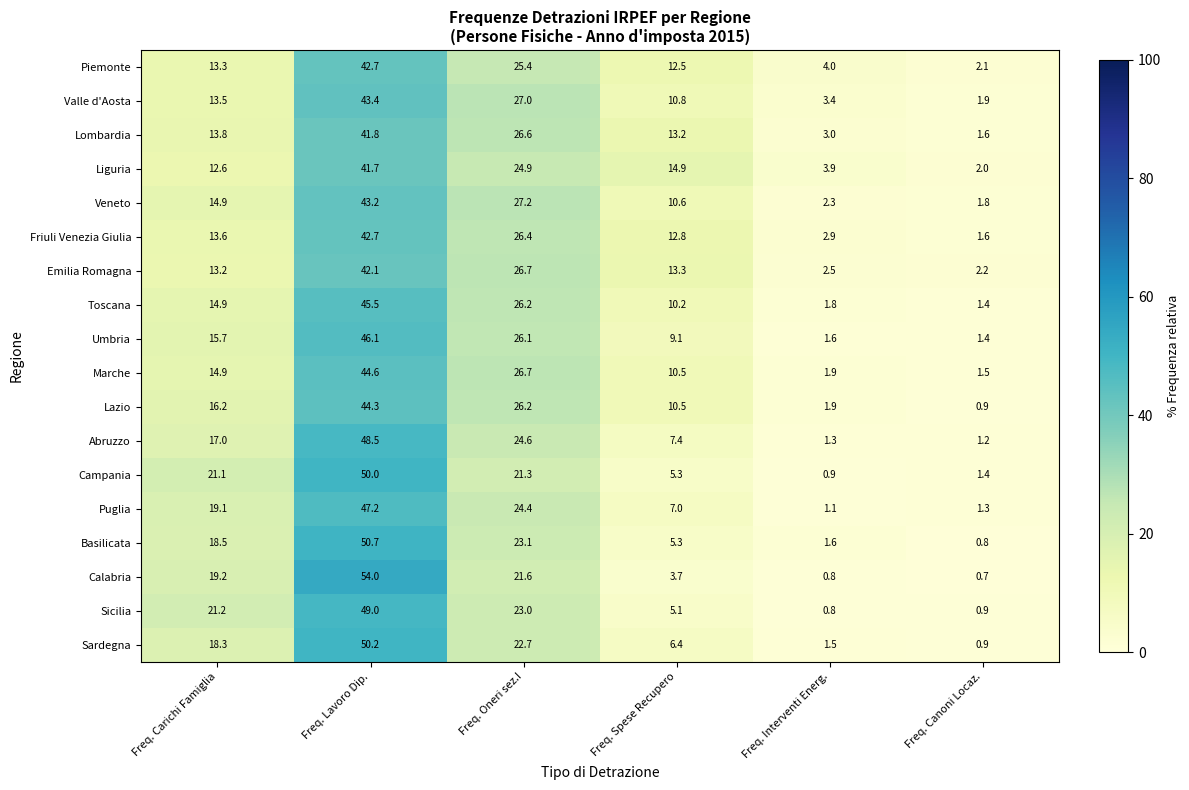

Is it true that Friuli Venezia Giulia equals 6.4 at Freq. Oneri sez.I?

False